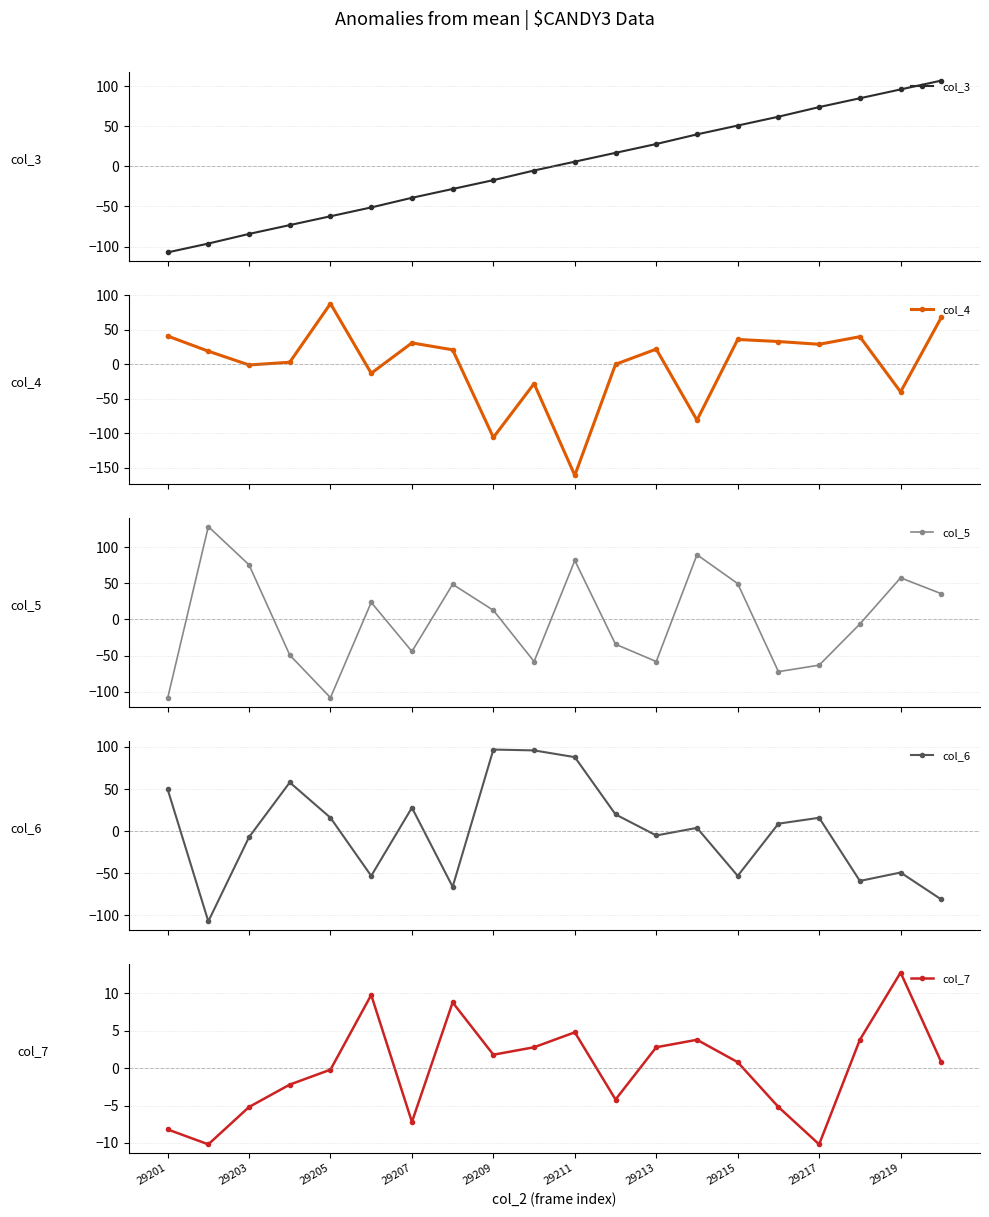

True or false: col_6 has more than 0 interior local peaks.

True